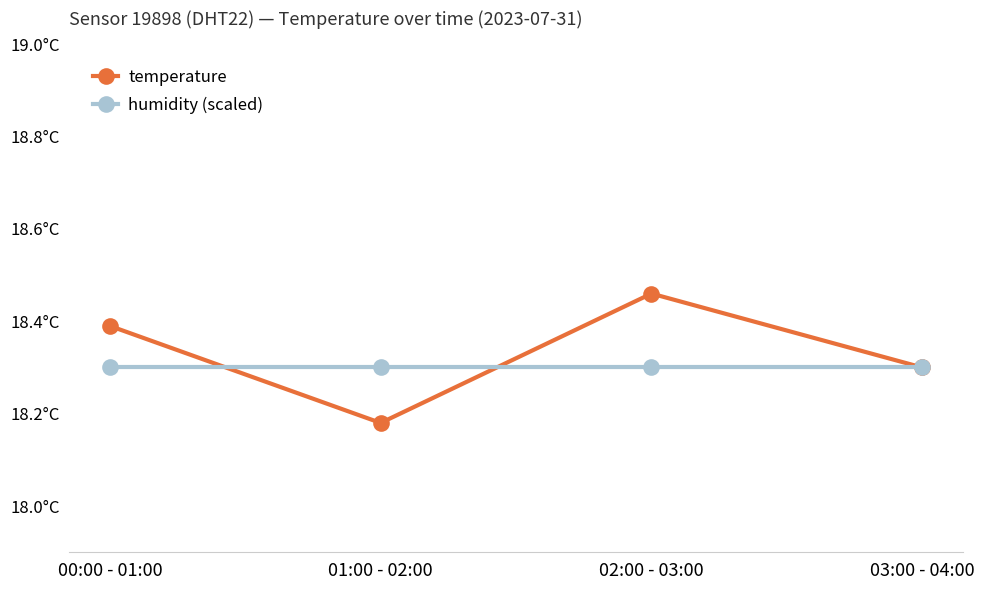

What is the difference between the second highest and minimum values in the temperature series?

0.2